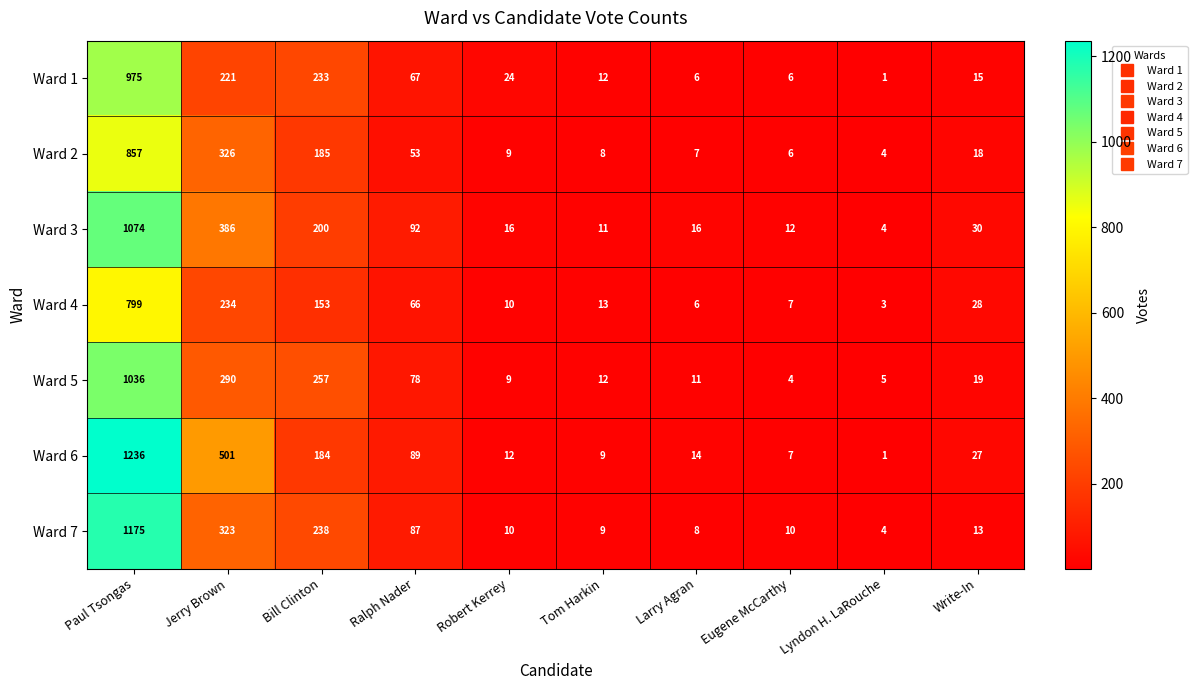

Rank the series at Bill Clinton from highest to lowest value.

Ward 5, Ward 7, Ward 1, Ward 3, Ward 2, Ward 6, Ward 4